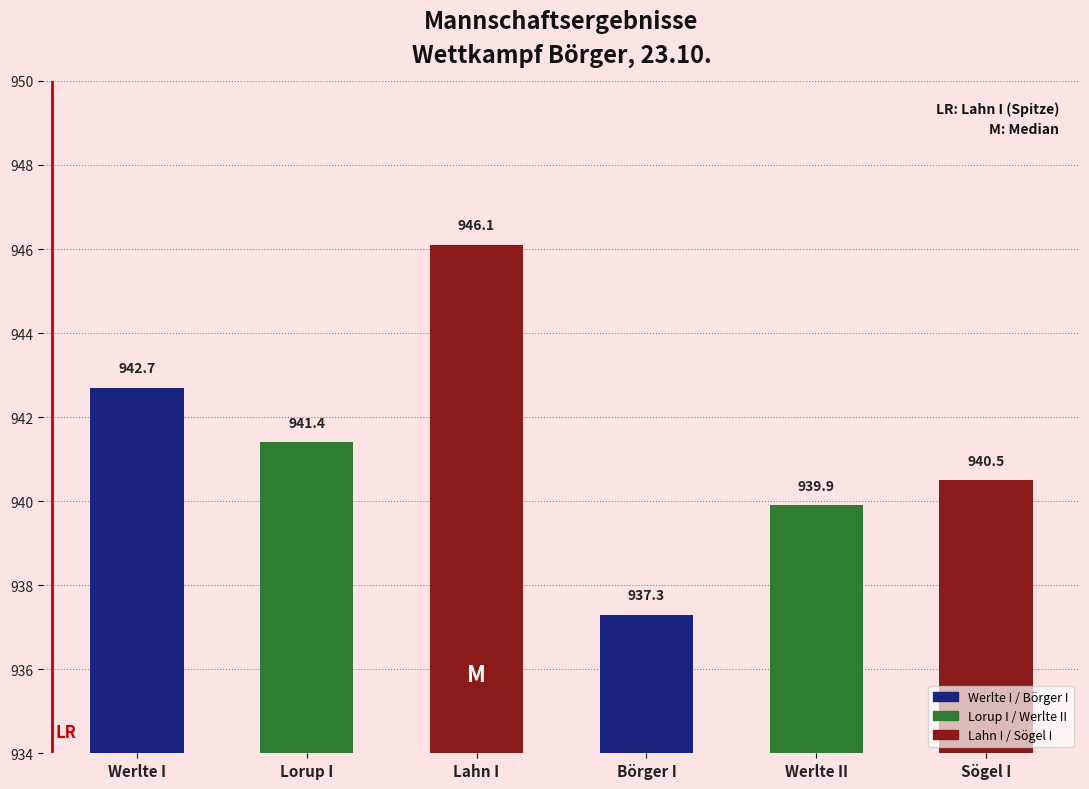

List the labels in order of value, largest first.

Lahn I, Werlte I, Lorup I, Sögel I, Werlte II, Börger I